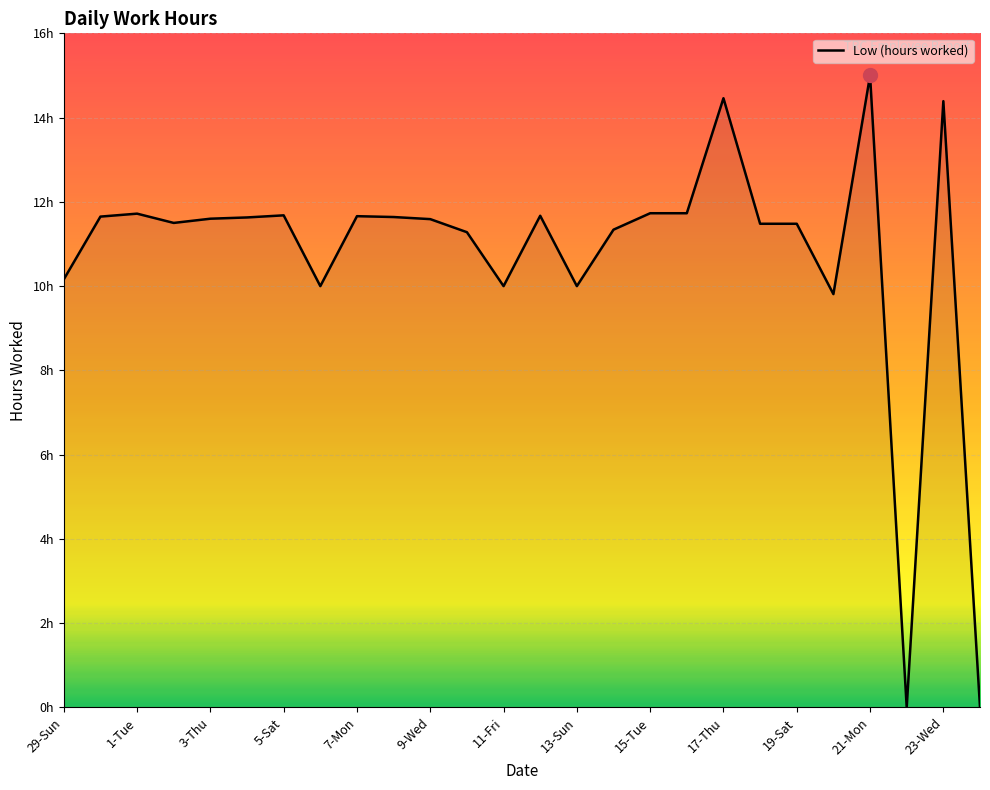

Does the chart display data point markers on the line(s)?

No